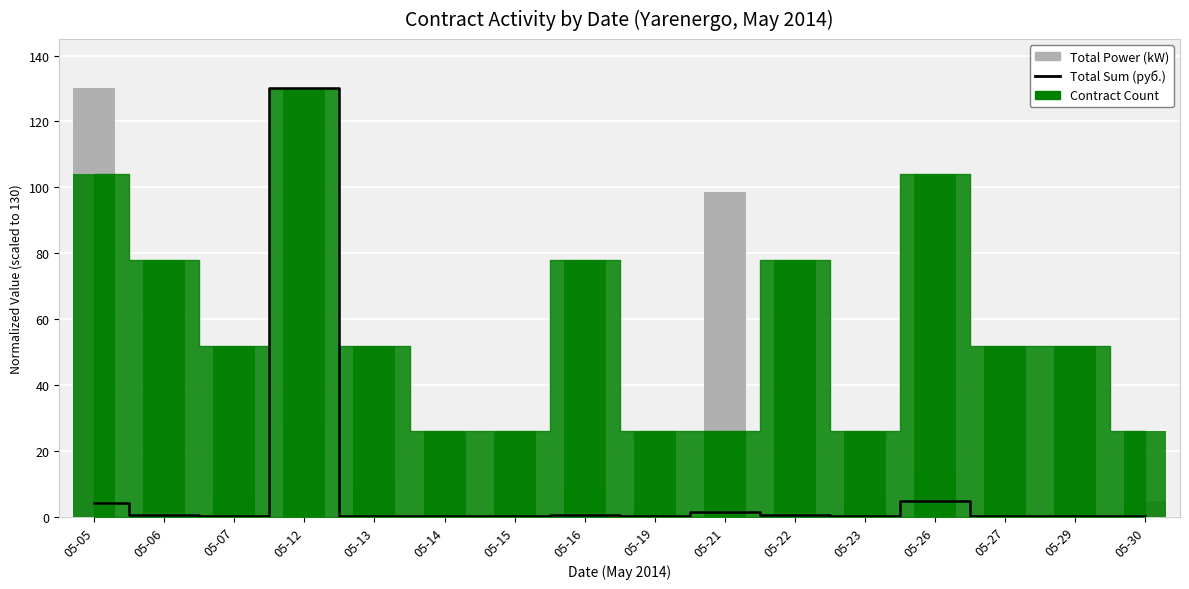

What is the spread (max minus min) of values at 05-13?

9.6